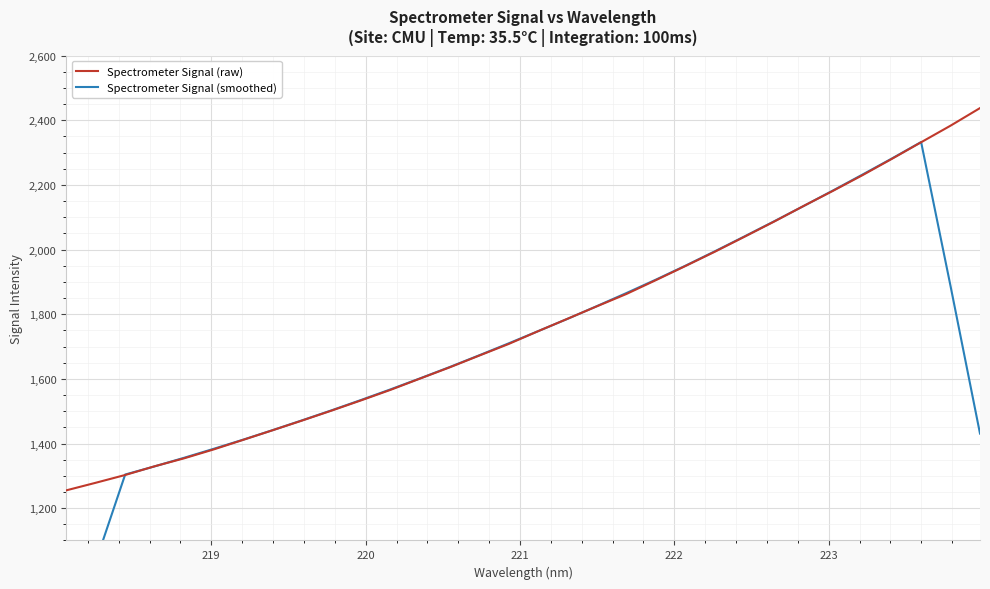

After their last crossing, which series has the higher values: Spectrometer Signal (raw) or Spectrometer Signal (smoothed)?

Spectrometer Signal (raw)